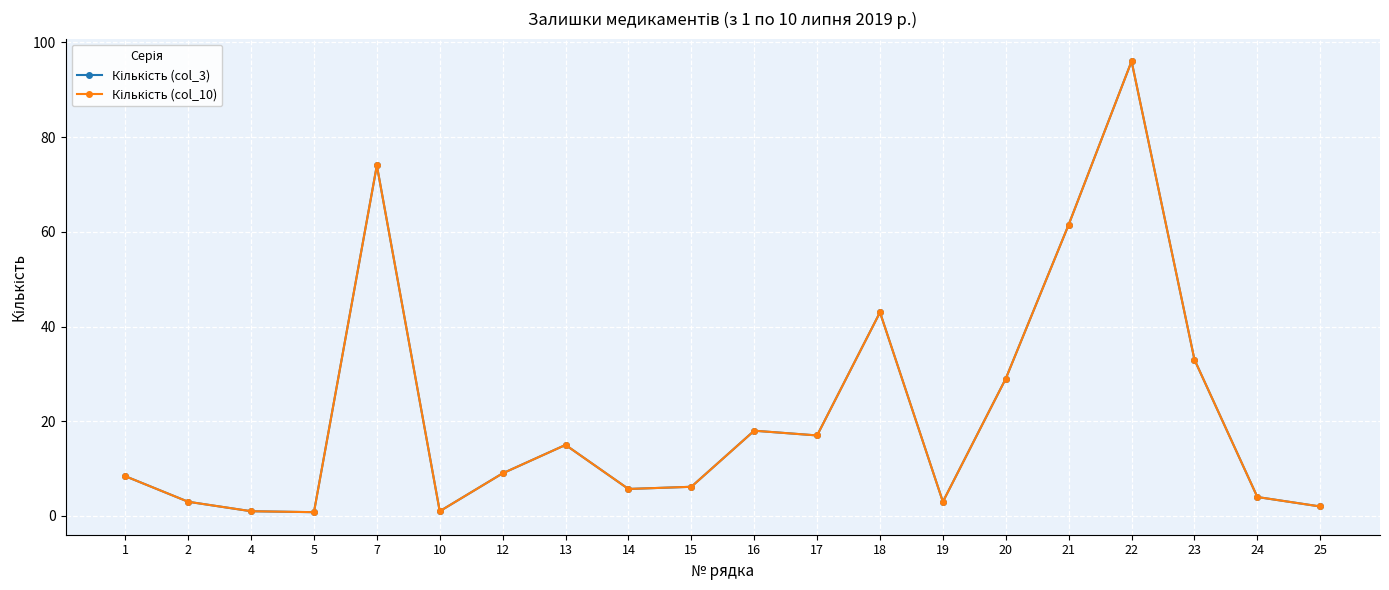

Is this an area chart (filled region under the line)?

No